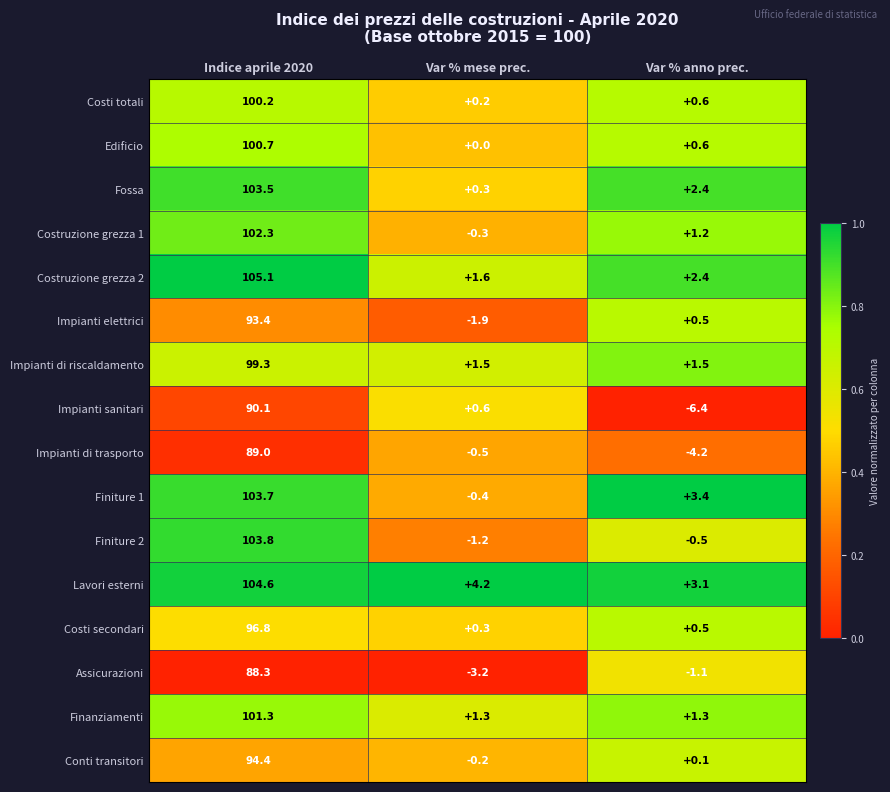

The value of Costruzione grezza 2 at Indice aprile 2020 is 159.3. True or false?

False